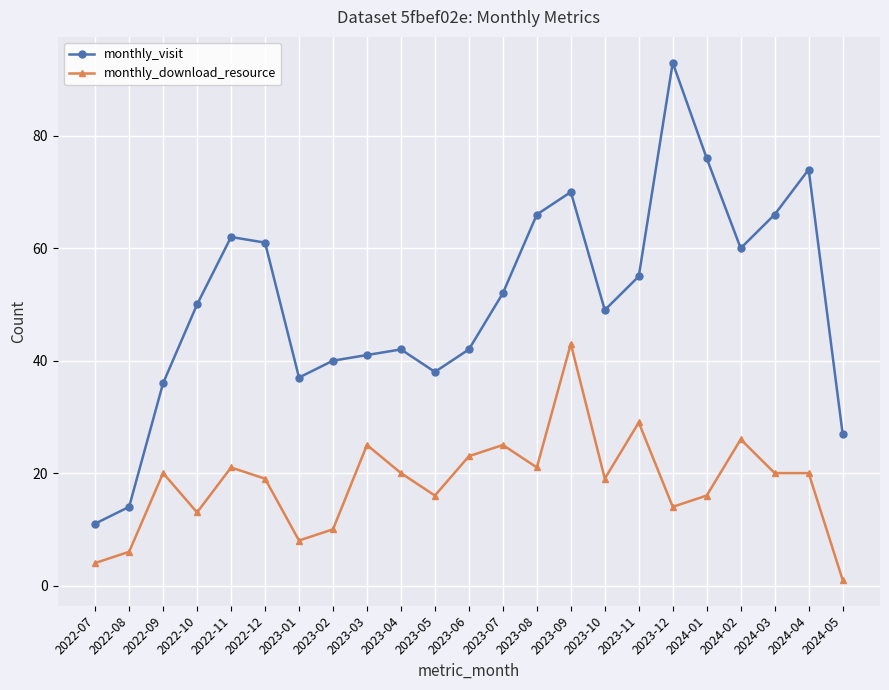

What is the label of the 6th point from the right?

2023-12